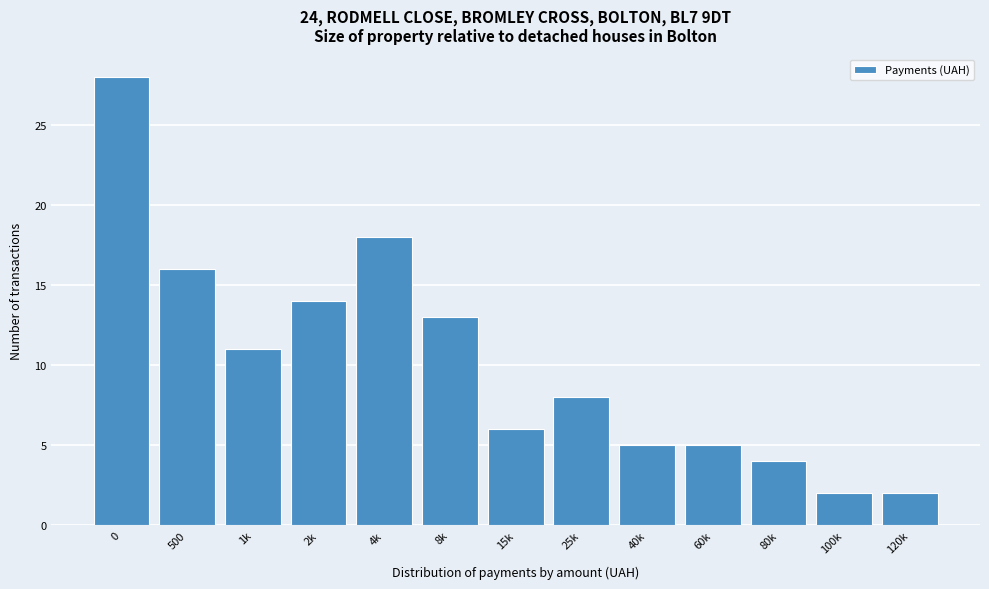

Reading left to right, list all the values displayed in this chart.

28	16	11	14	18	13	6	8	5	5	4	2	2